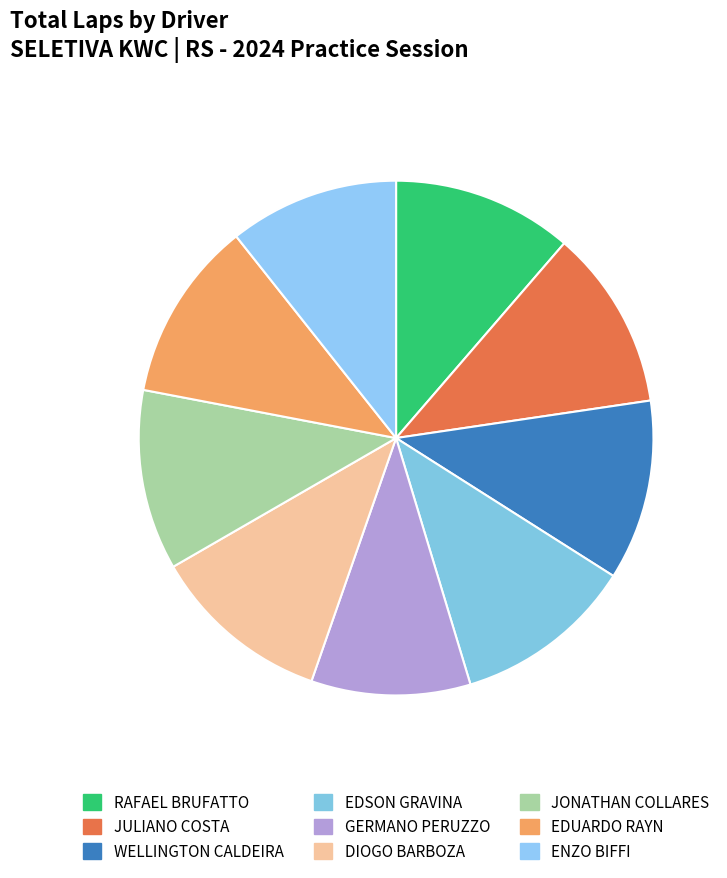

What percentage is the EDUARDO RAYN slice, to the nearest percent?

11%